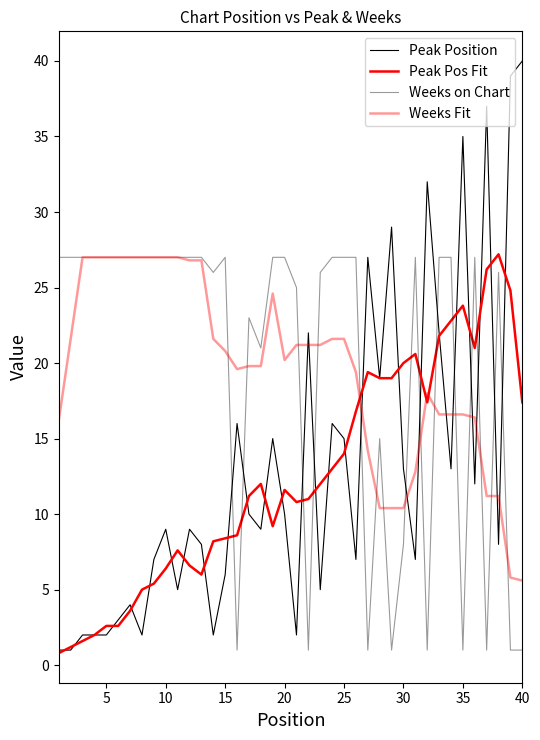

How many lines are shown in the chart?

4